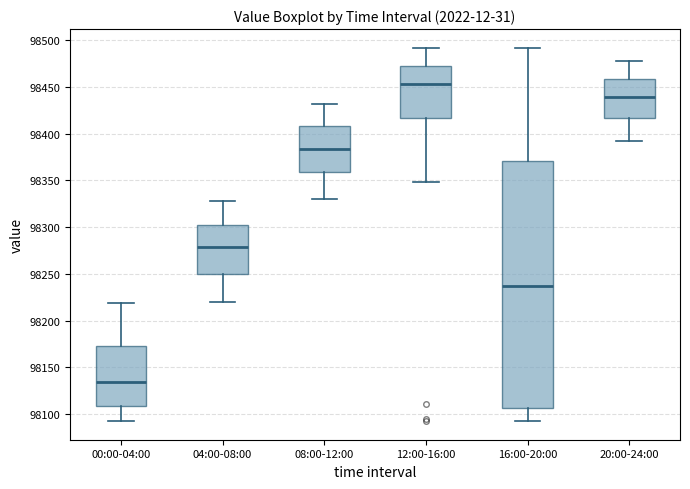

Reading left to right, transcribe this box plot: for each box, give where its median line is, the range the box spans, and where its two whiskers end, as read against the y-axis. The values are not printed on the chart, so give them approximately, as read against the axis.

00:00-04:00: median 98135, box 98110 to 98175, whiskers 98095 to 98220
04:00-08:00: median 98280, box 98250 to 98305, whiskers 98220 to 98330
08:00-12:00: median 98385, box 98360 to 98410, whiskers 98330 to 98430
12:00-16:00: median 98455, box 98415 to 98475, whiskers 98350 to 98490
16:00-20:00: median 98235, box 98105 to 98370, whiskers 98095 to 98490
20:00-24:00: median 98440, box 98415 to 98460, whiskers 98390 to 98480